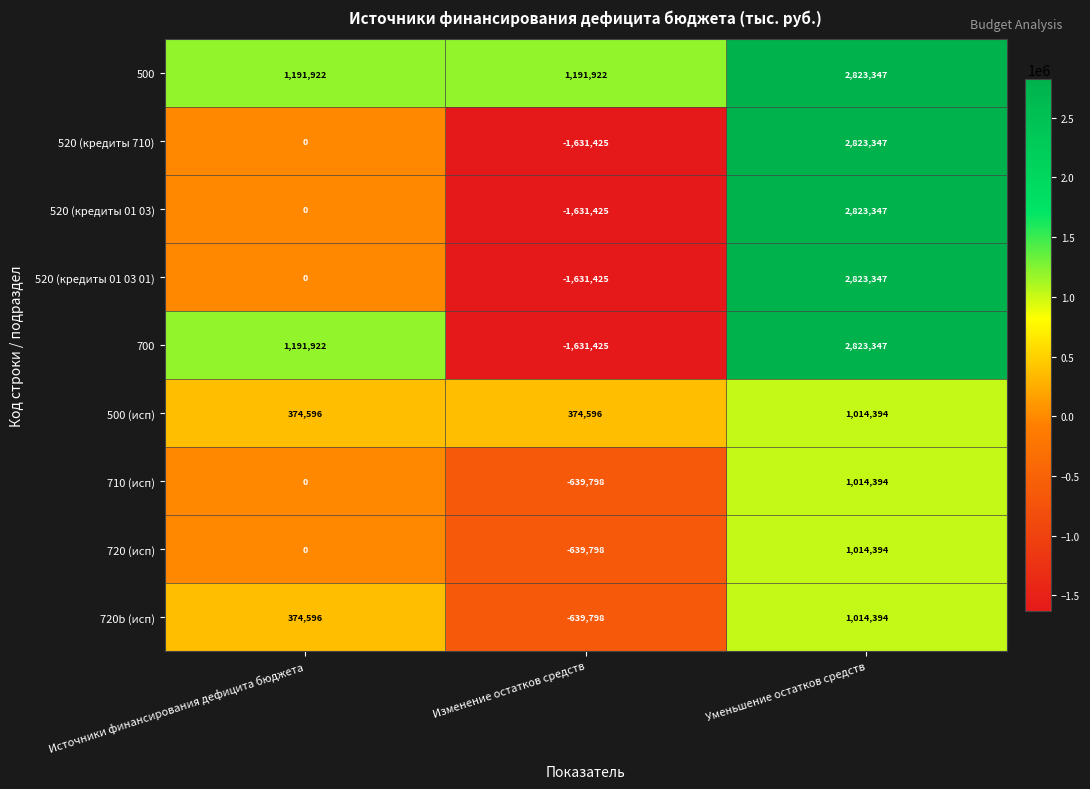

List the labels in order of 720 (исп) value, smallest first.

Изменение остатков средств, Источники финансирования дефицита бюджета, Уменьшение остатков средств